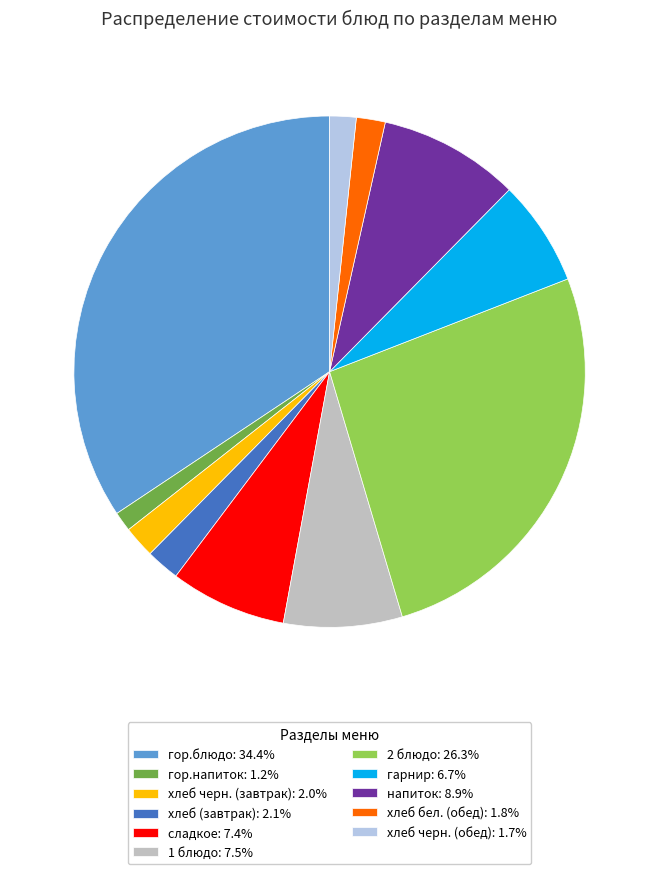

Is гарнир: 6.7% the majority of the pie?

No